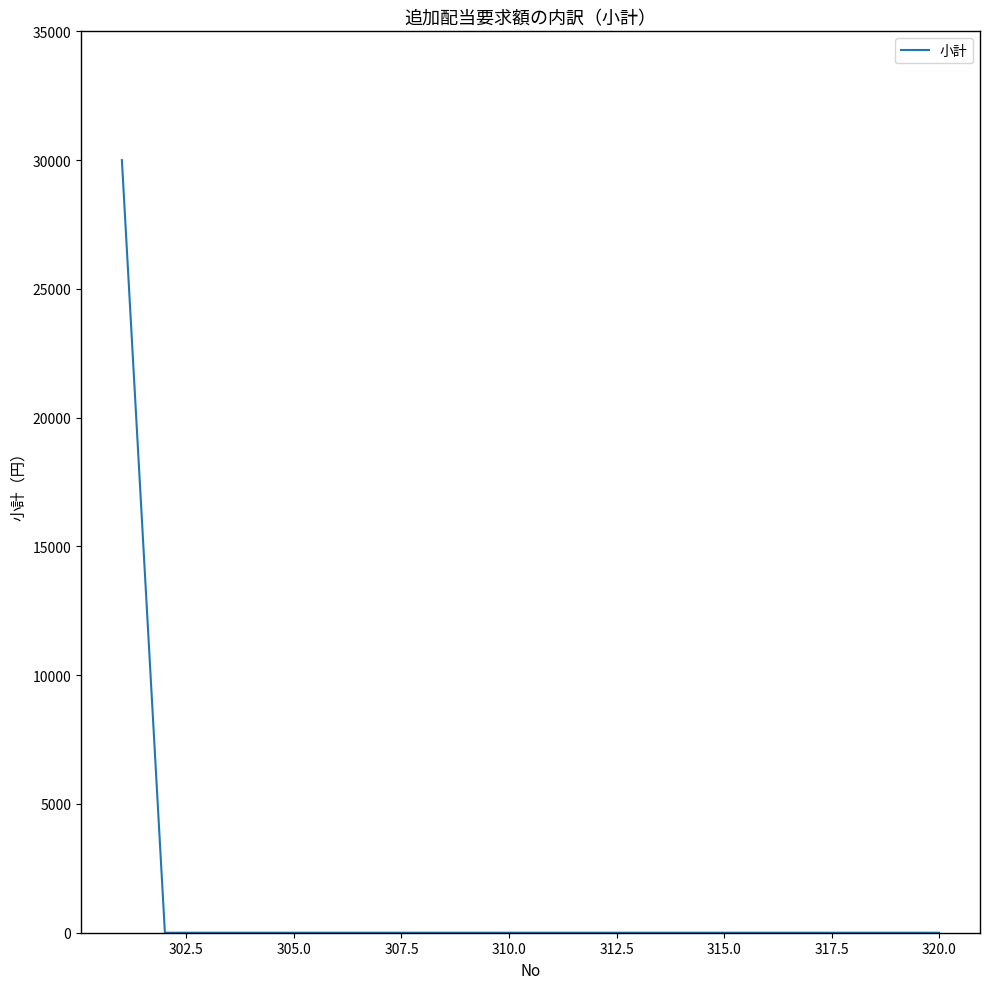

What is the maximum value shown in the chart?

30000